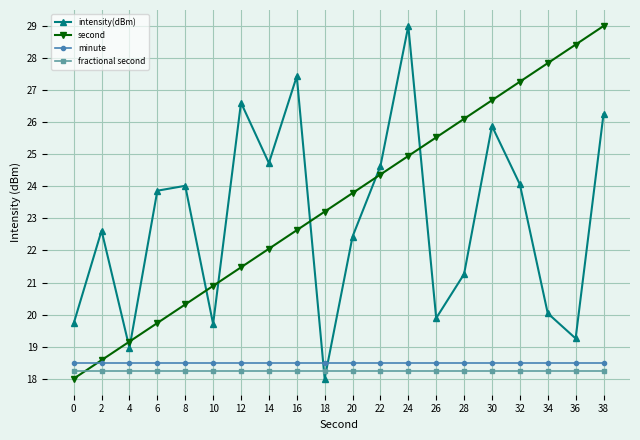

True or false: intensity(dBm) has a value of 24.6 at 22.

True